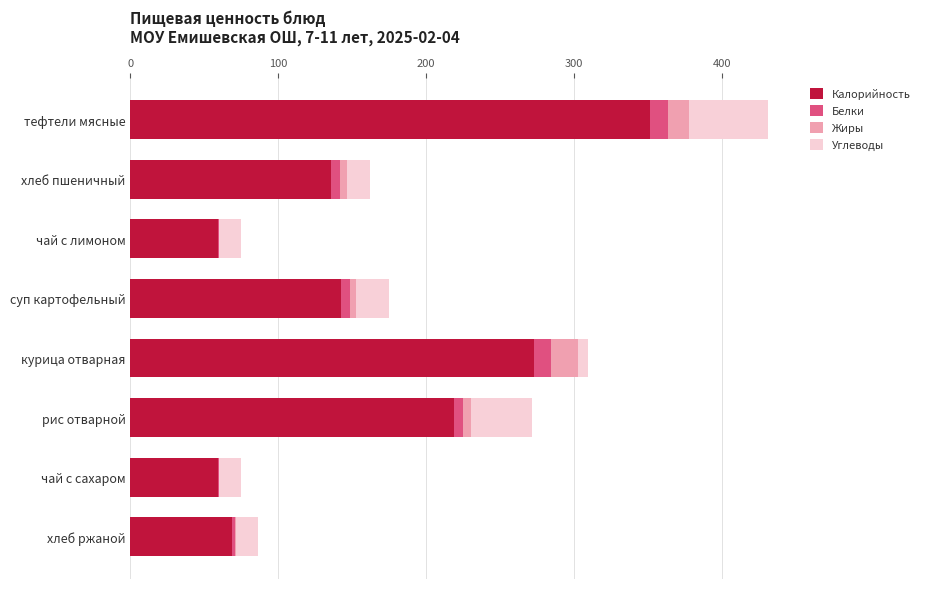

At which label does Калорийность reach its peak?

тефтели мясные